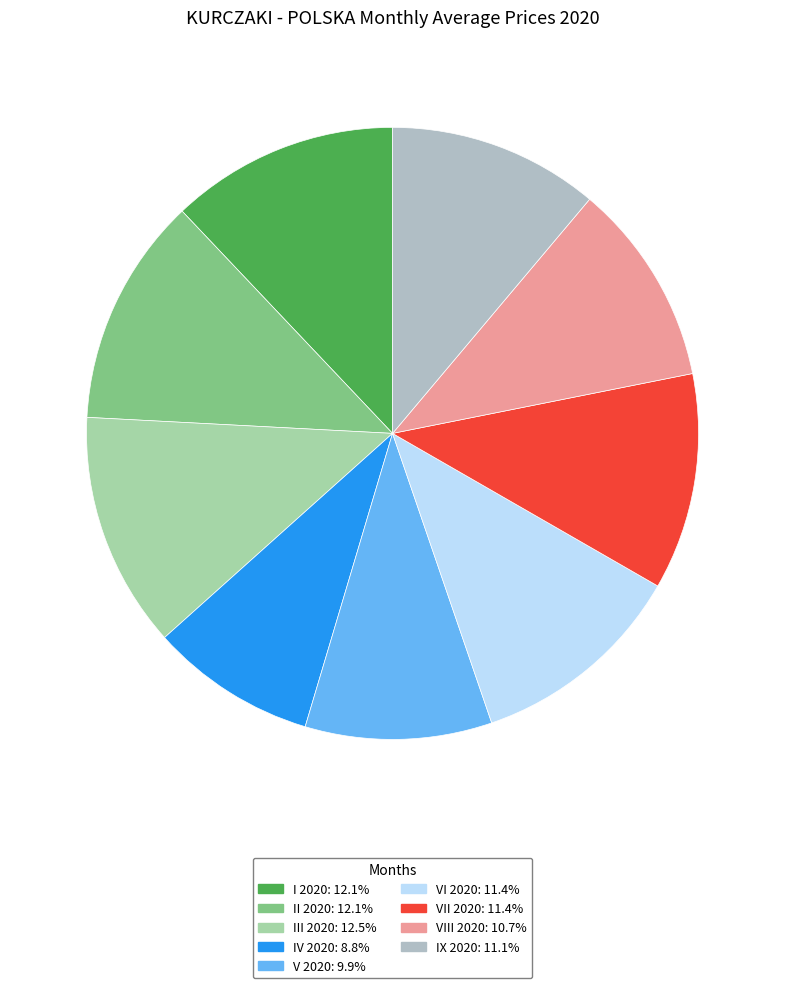

What percentage is the VII 2020 slice, to the nearest percent?

11%